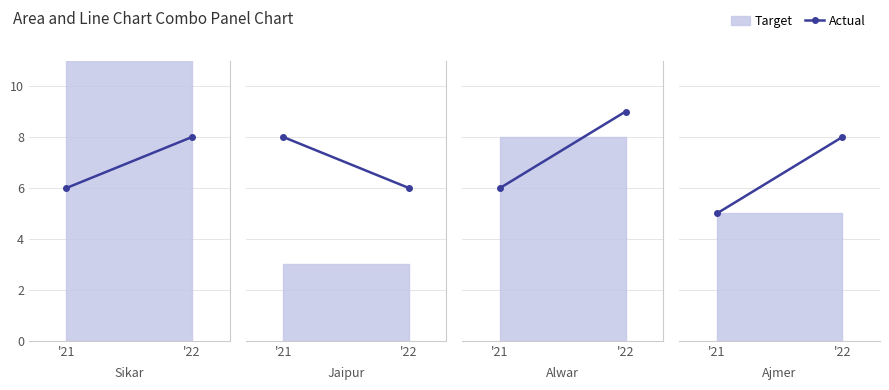

Rank the categories by value from lowest to highest.

'21, '22